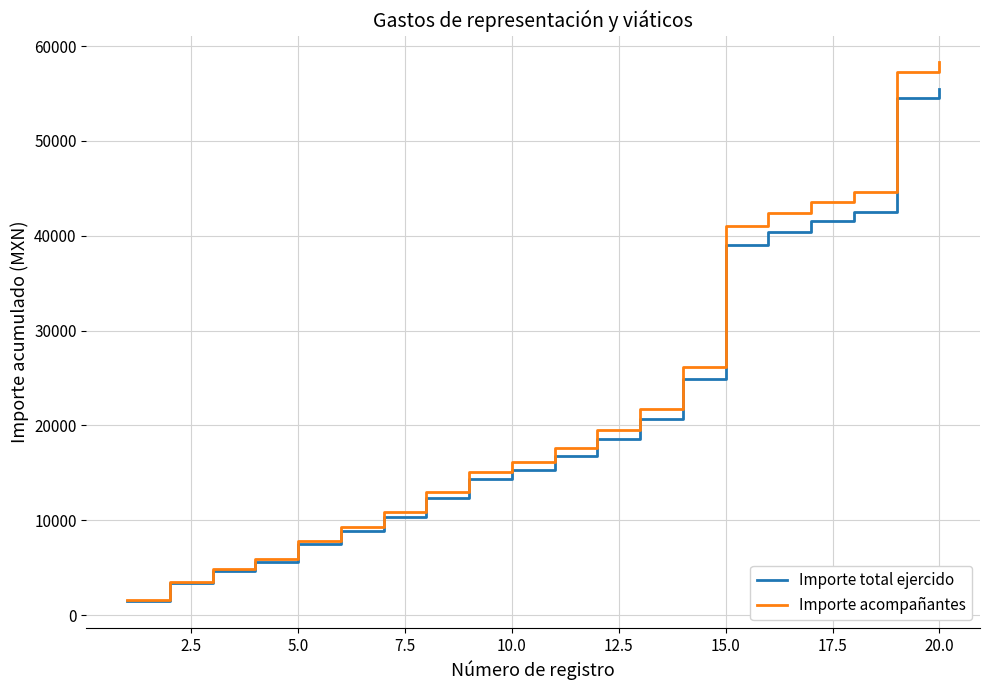

Rank the series by their maximum value, from lowest to highest.

Importe total ejercido, Importe acompañantes